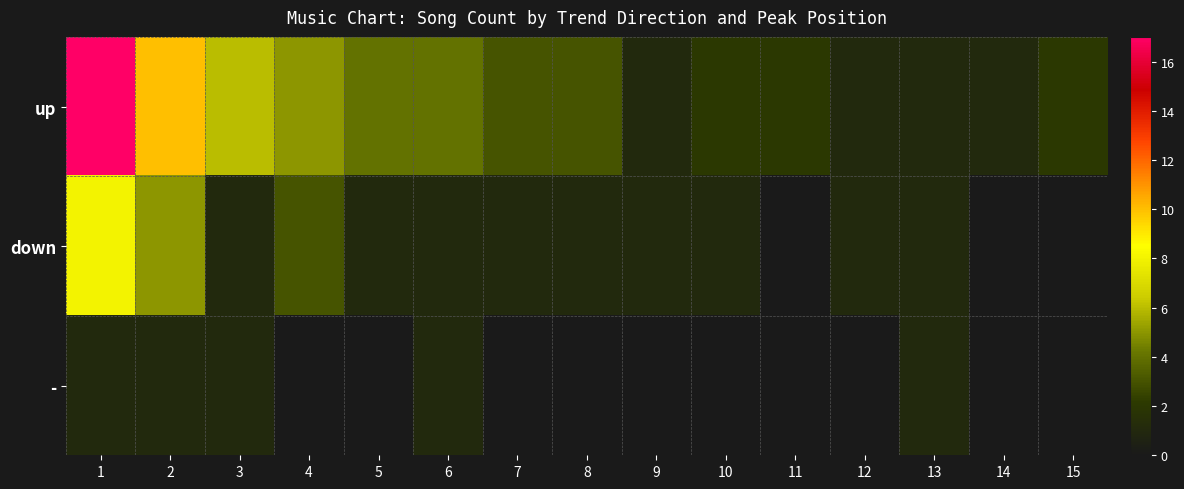

Rank the series by their average value, from lowest to highest.

-, down, up